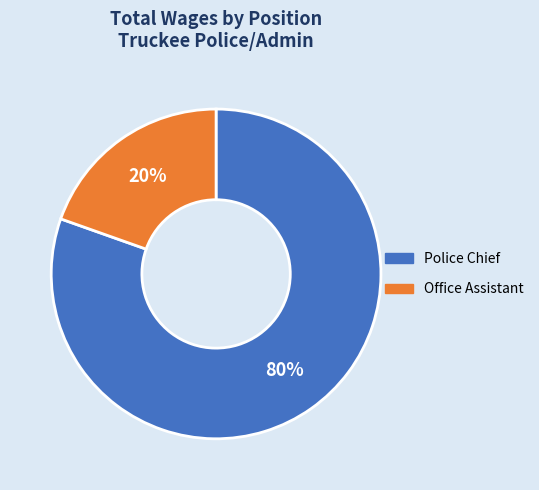

Is it true that Office Assistant is 20% of the pie?

True